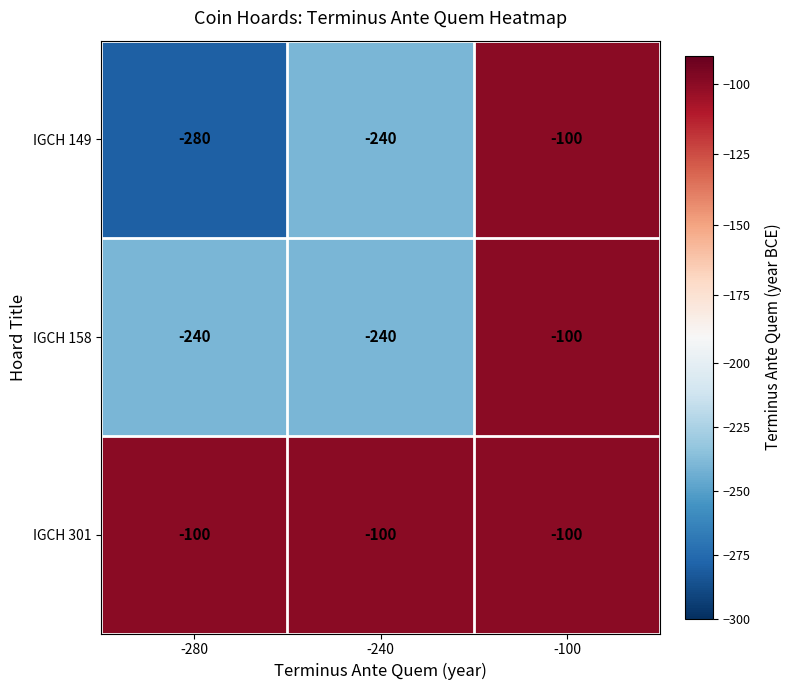

Which category has the lowest value across all series?

-280